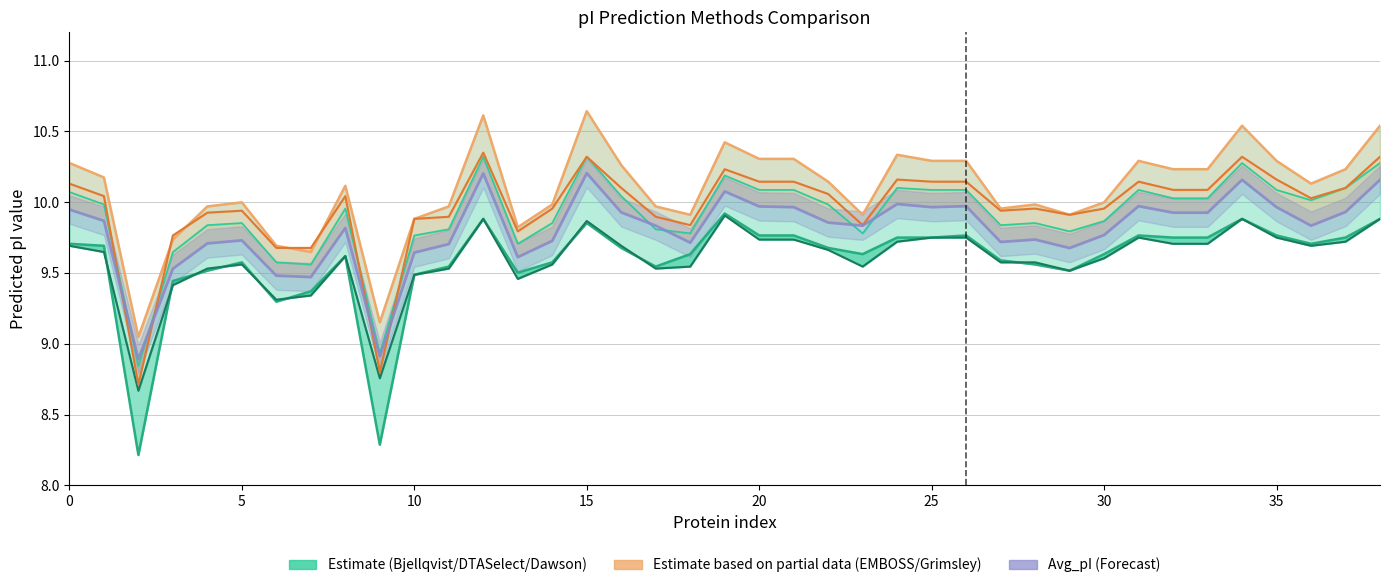

What is the spread (max minus min) of values at 32?

0.5